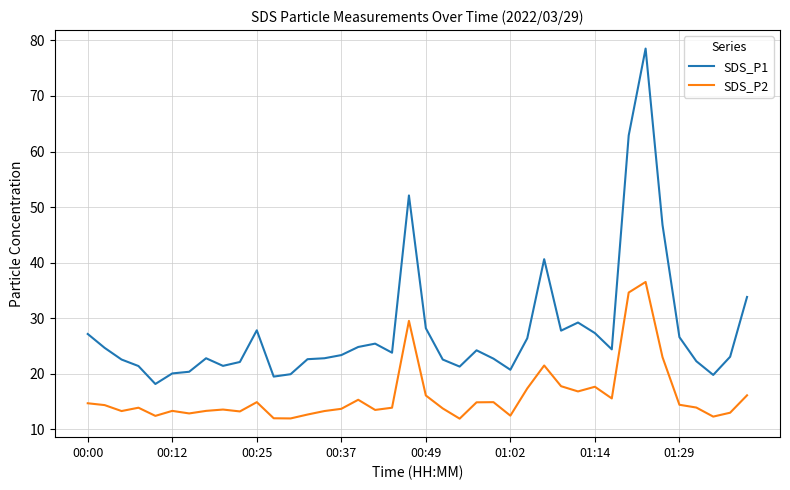

Which series has the largest range (max minus min)?

SDS_P1